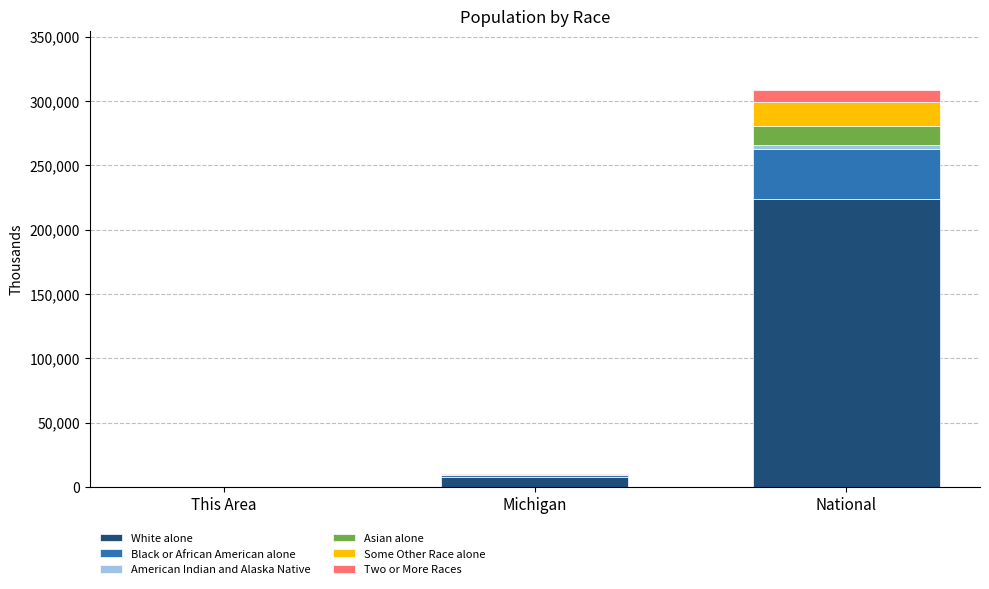

Where is White alone nearest to the value 111782?

Michigan